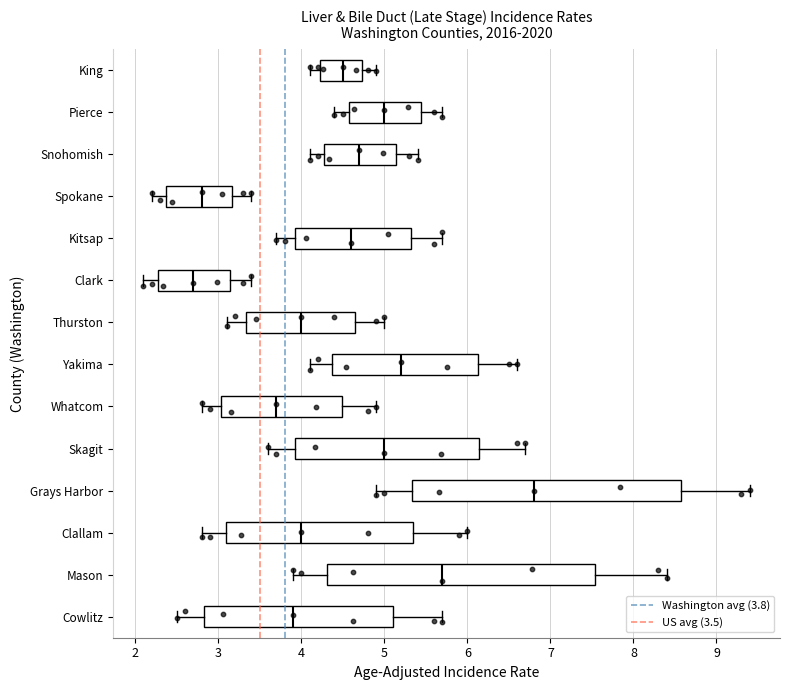

Where is the right edge of the box for King on the x-axis? The values are not printed on the chart, so give them approximately, as read against the axis.

4.7